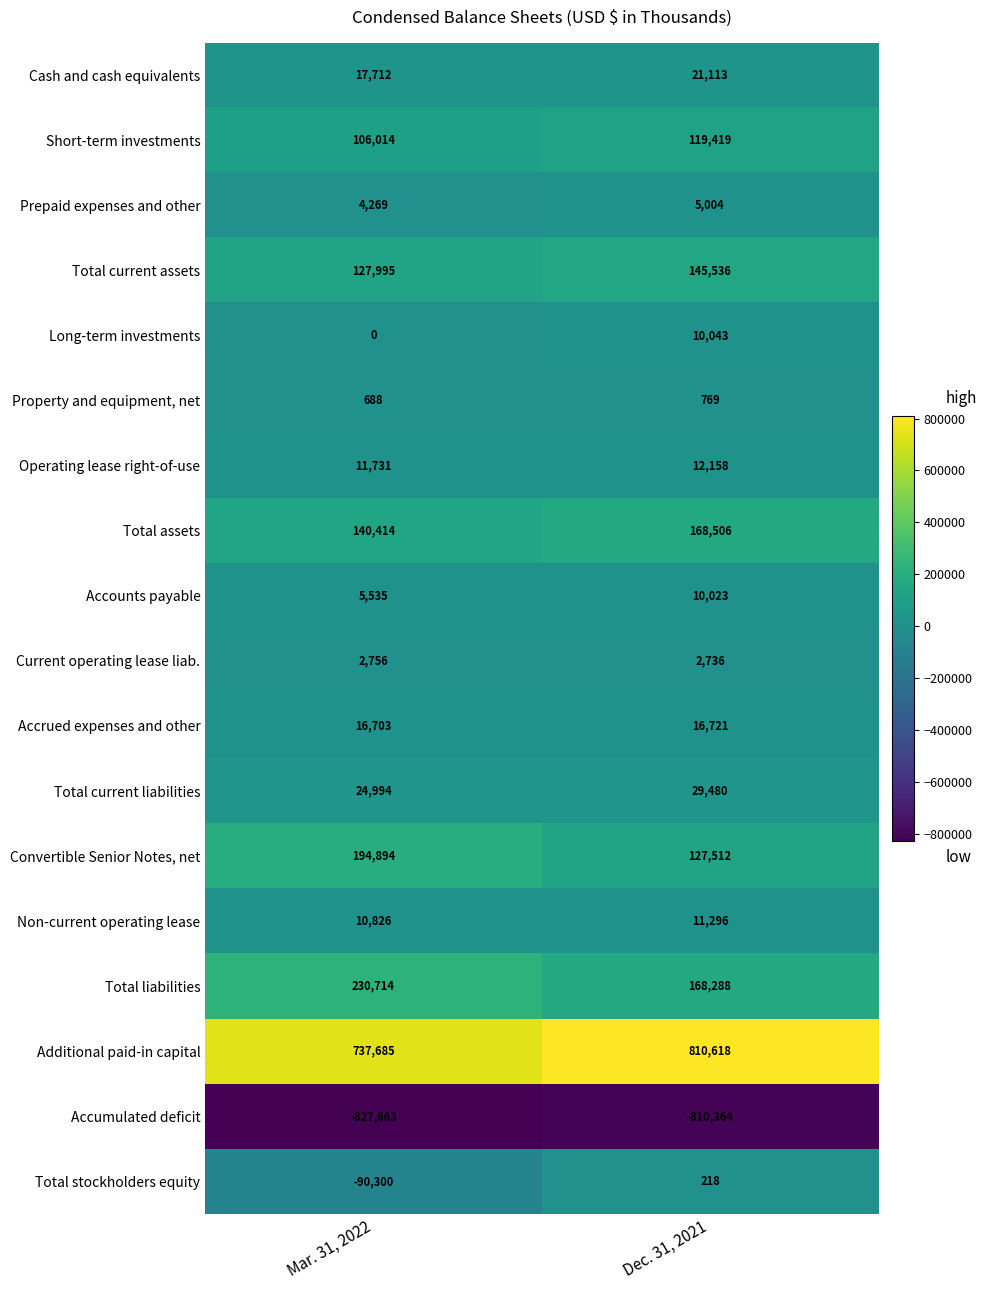

Is it true that Total liabilities equals 259532 at Dec. 31, 2021?

False